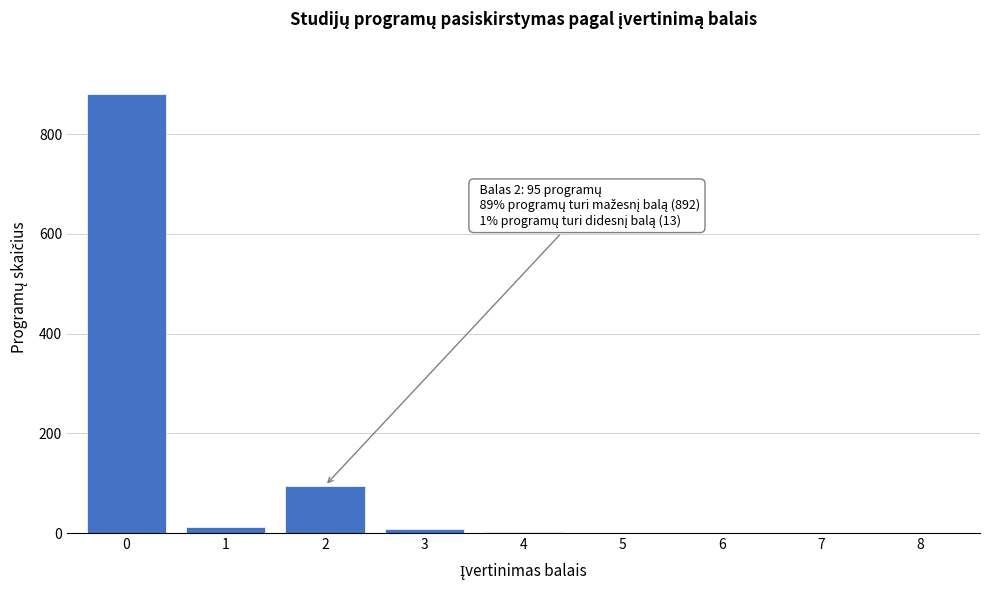

What is the sum of all values?

1000